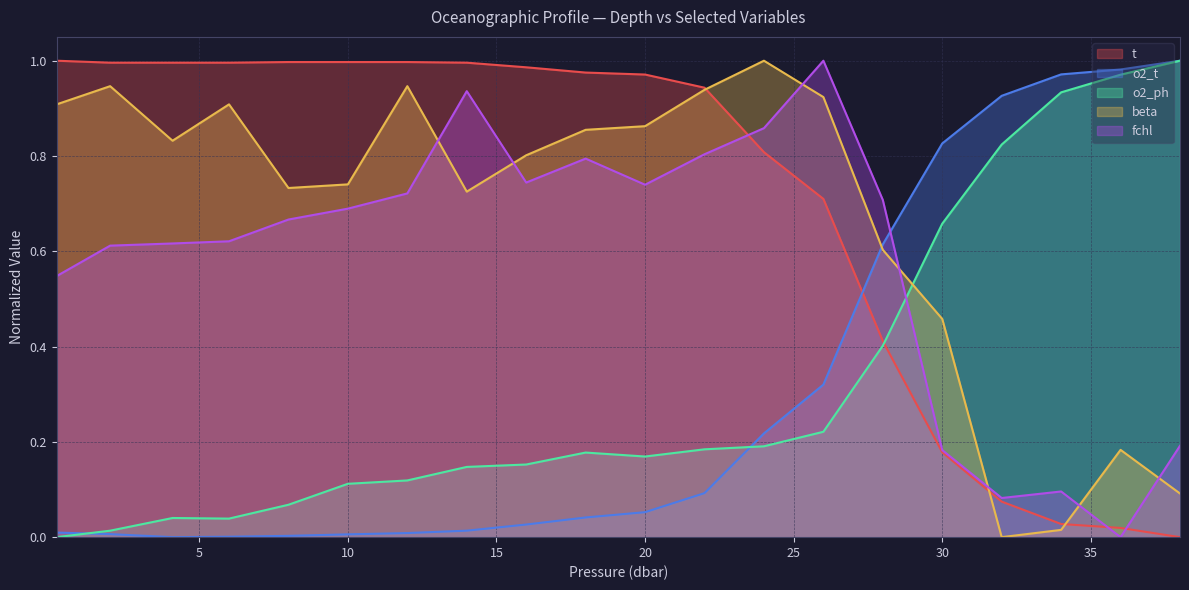

What is the maximum value shown in the chart?

1.0